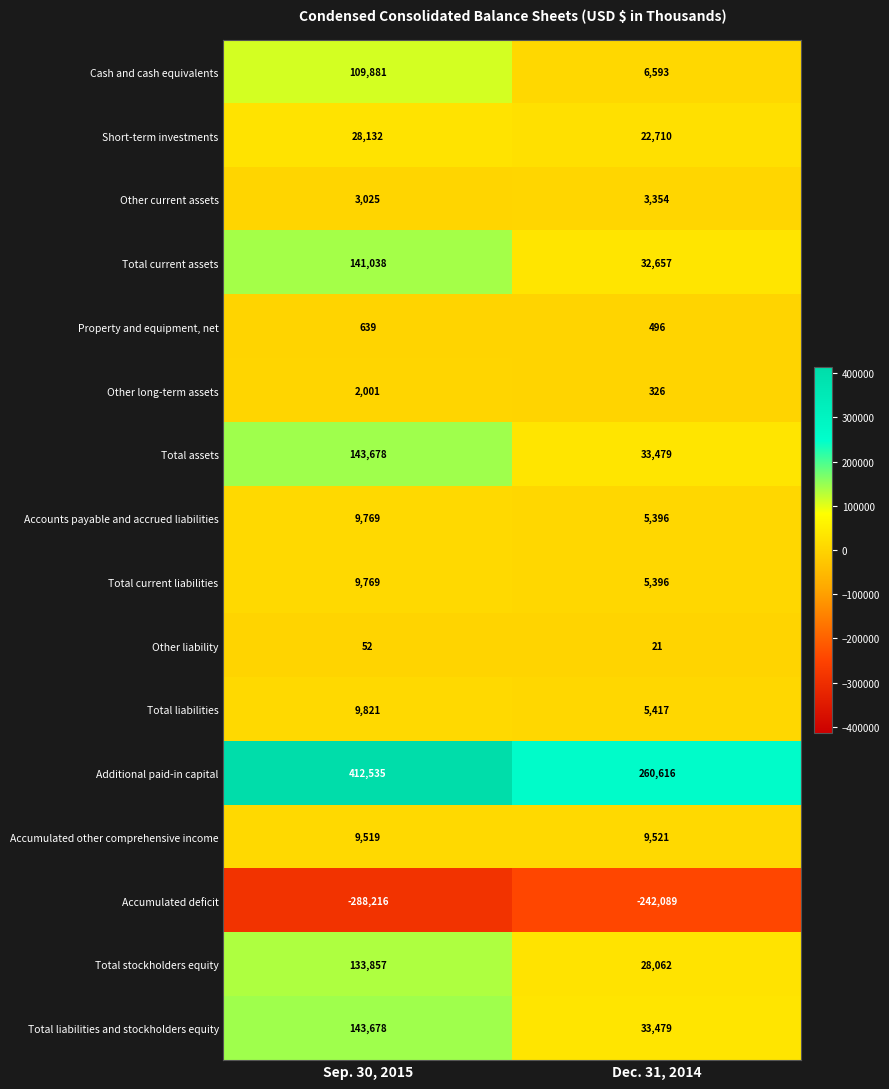

At which category does the chart reach its minimum across all series?

Sep. 30, 2015